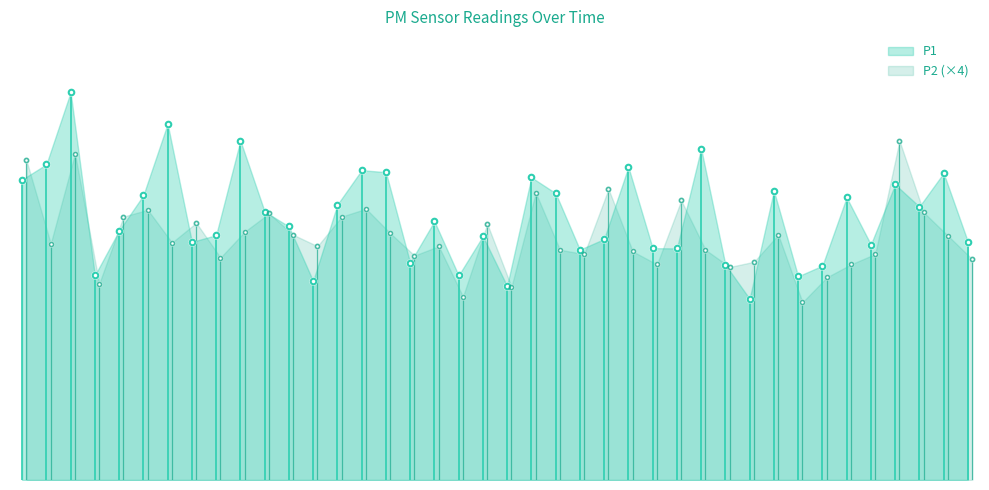

In P1, how many points are lower than both neighbors (excluding endpoints)?

12